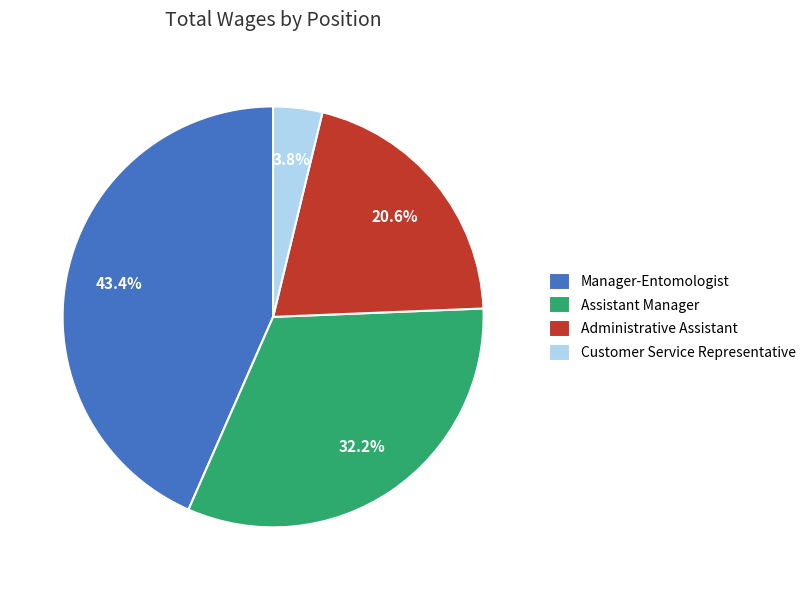

What percentage is the Customer Service Representative slice, to the nearest percent?

4%